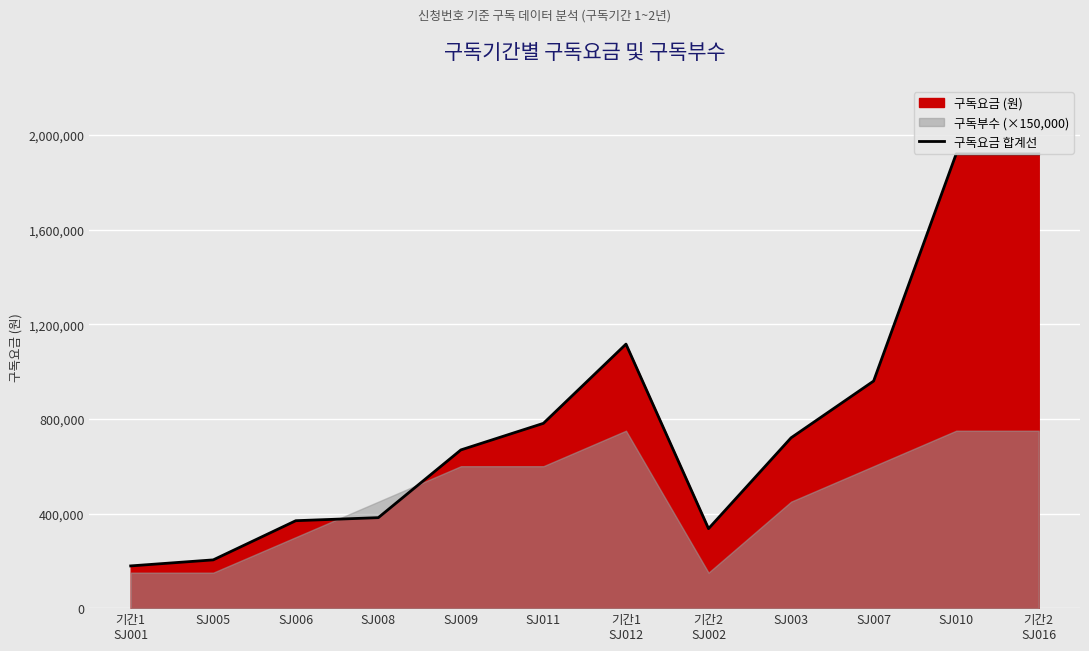

True or false: the data has more than 2 interior local peaks.

False